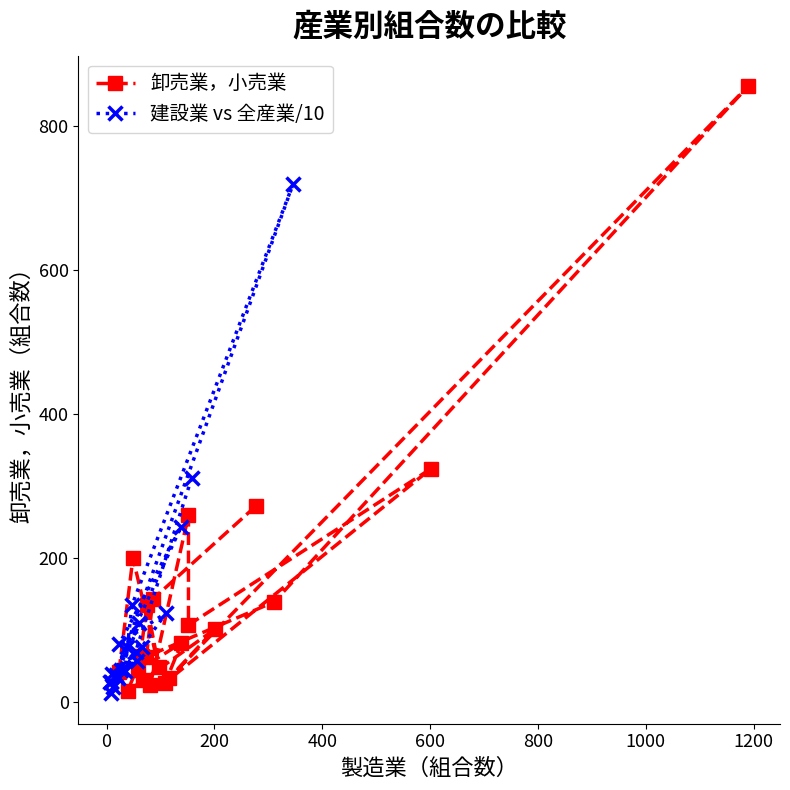

What is the minimum value for 卸売業，小売業?

15